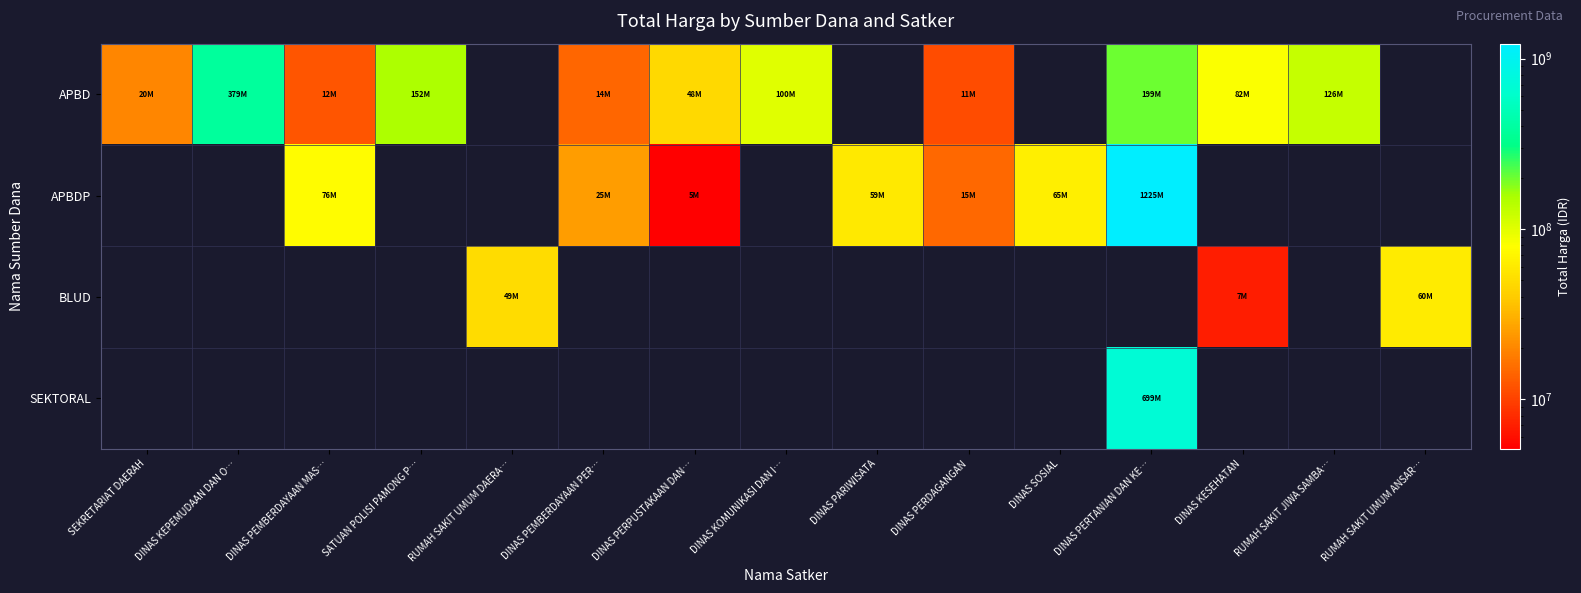

The value of APBDP at DINAS PERPUSTAKAAN DAN… is 5093000.0. True or false?

True